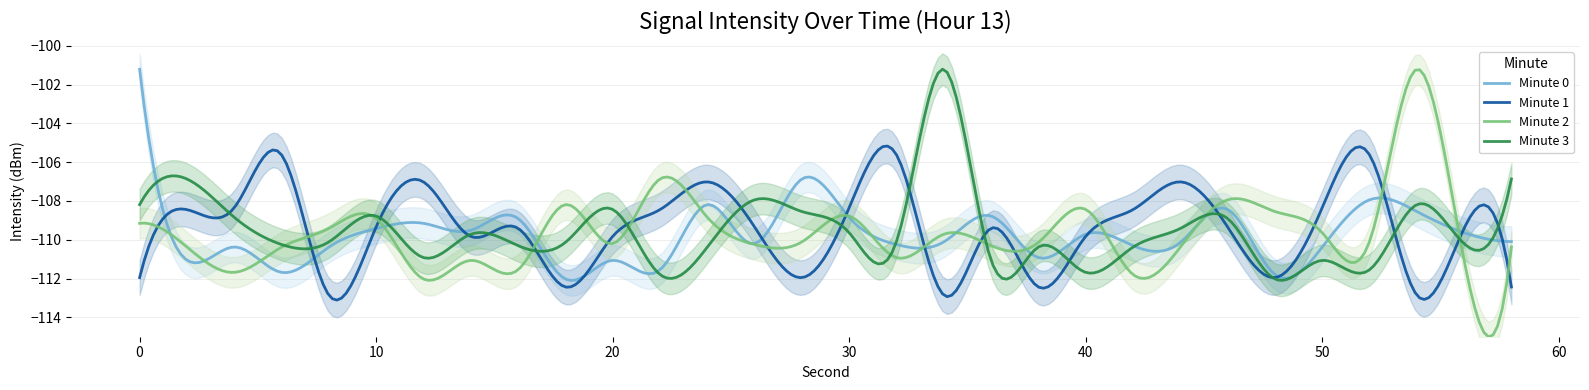

The Minute 1 series shows -112.4 at 38. True or false?

True